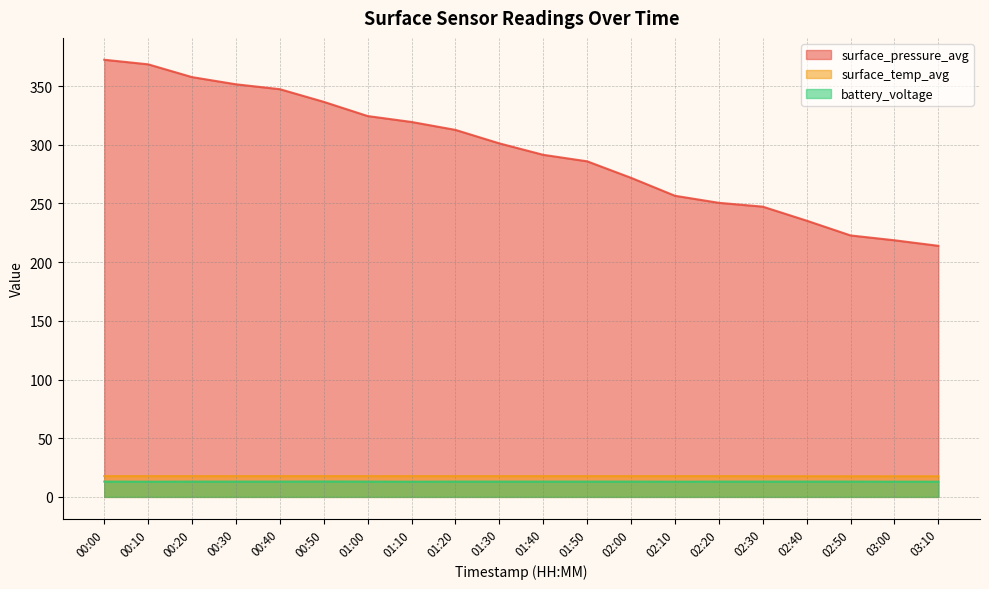

Which has a higher value, 00:50 or 01:50?

00:50